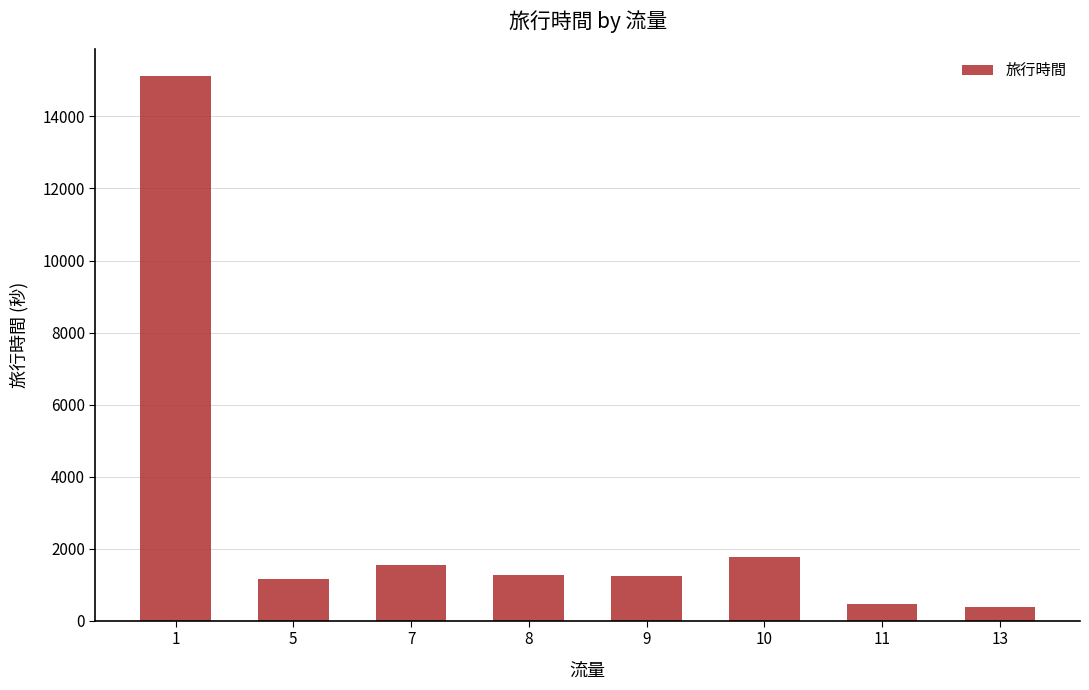

What is the difference between the maximum and minimum values?

14753